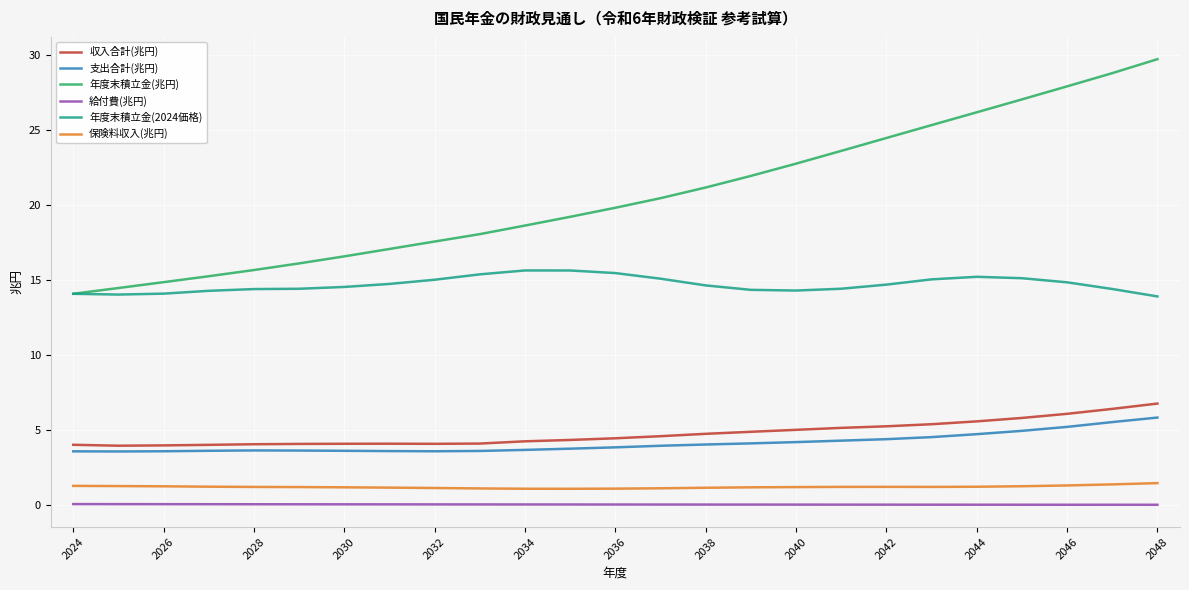

True or false: 収入合計(兆円) and 年度末積立金(兆円) cross at least once.

False